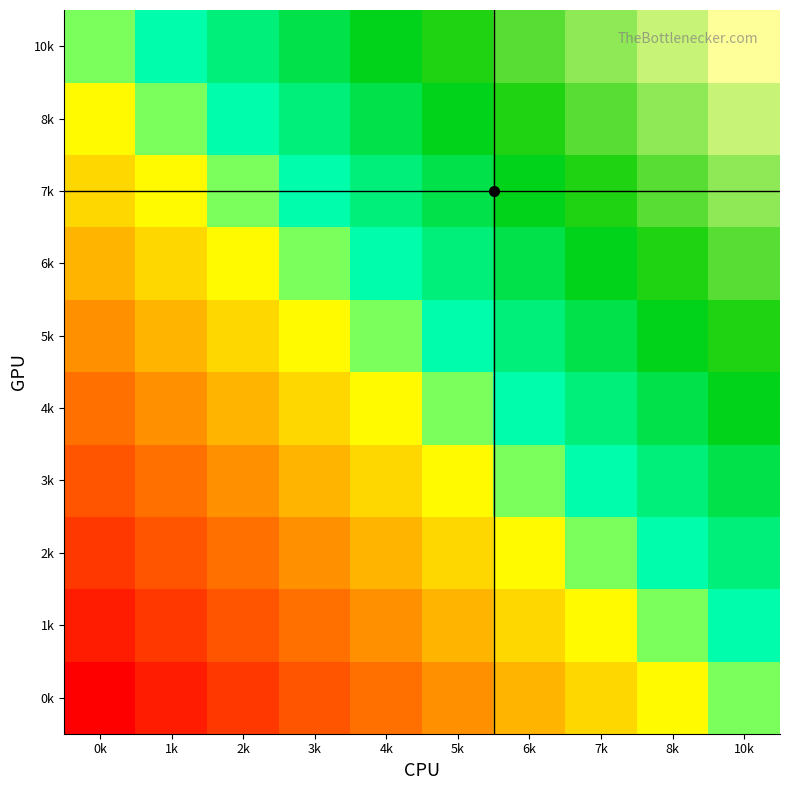

What is the total value across all series at 10k?

135